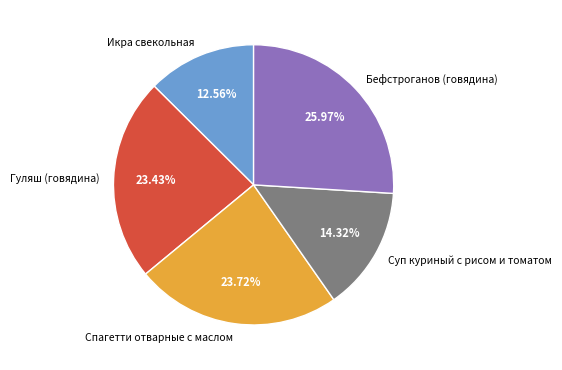

Is the sum of Гуляш (говядина) and Спагетти отварные с маслом greater than half?

No